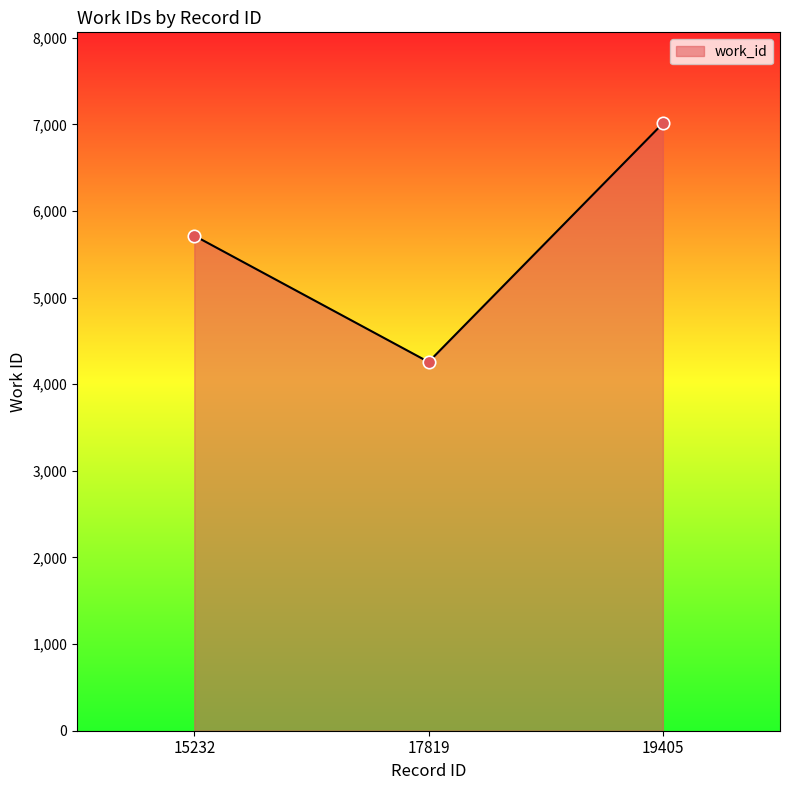

Which has a higher value, 17819 or 15232?

15232